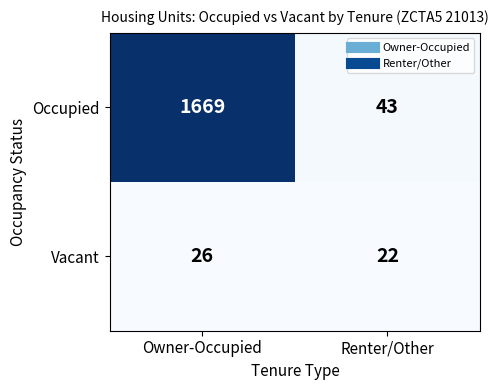

What is the maximum value for Occupied?

1669